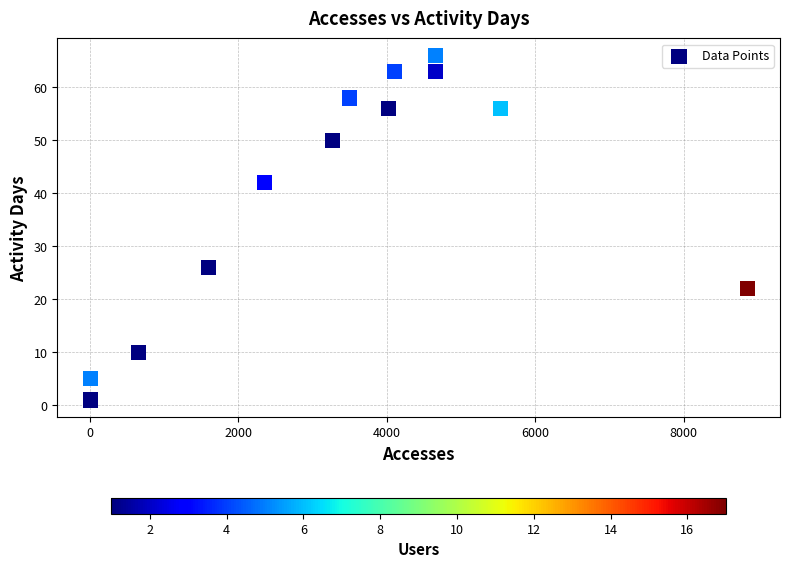

What Y value in the scatter plot is closest to 33?

26